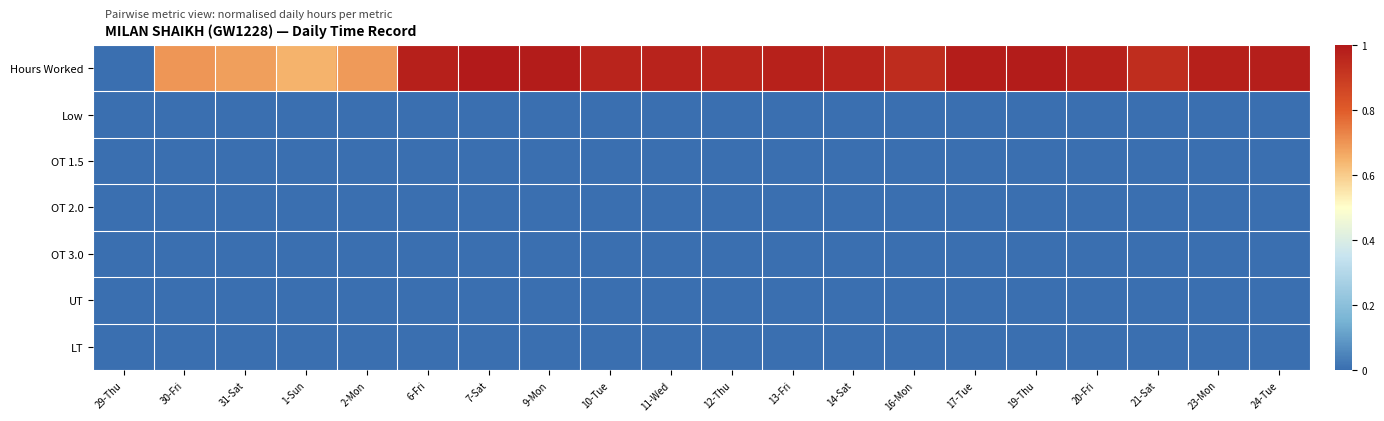

List the series in order of their peak value, lowest first.

Low, OT 1.5, OT 2.0, OT 3.0, UT, LT, Hours Worked